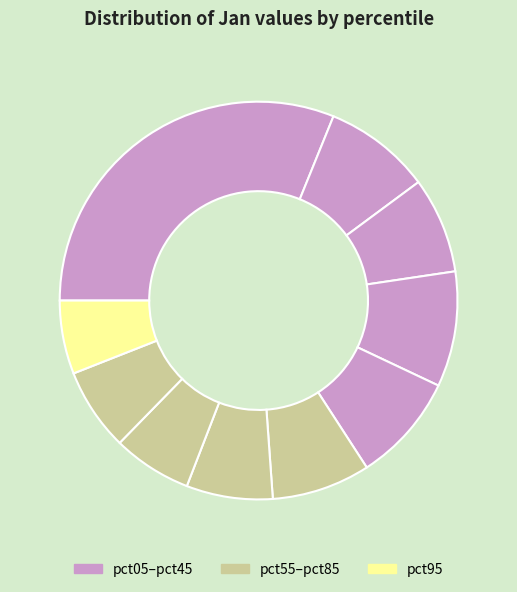

How many segments does this pie chart have?

10